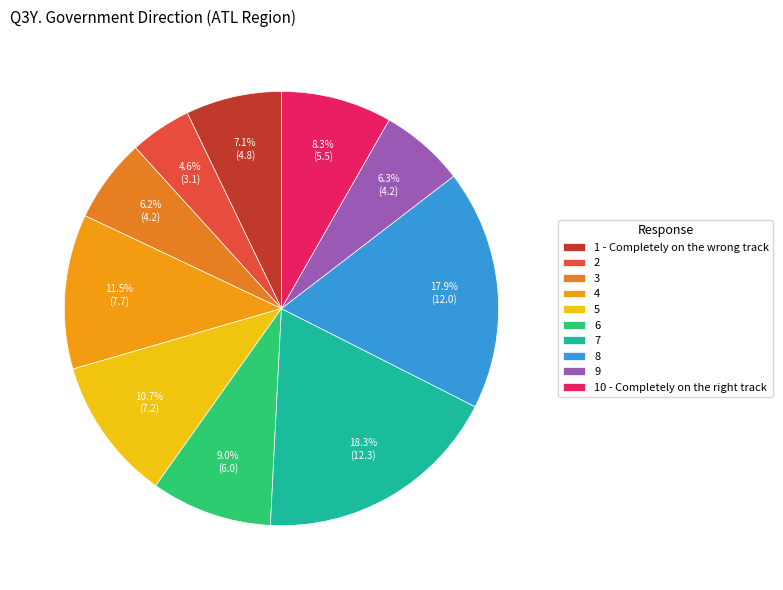

How many slices are in this pie chart?

10